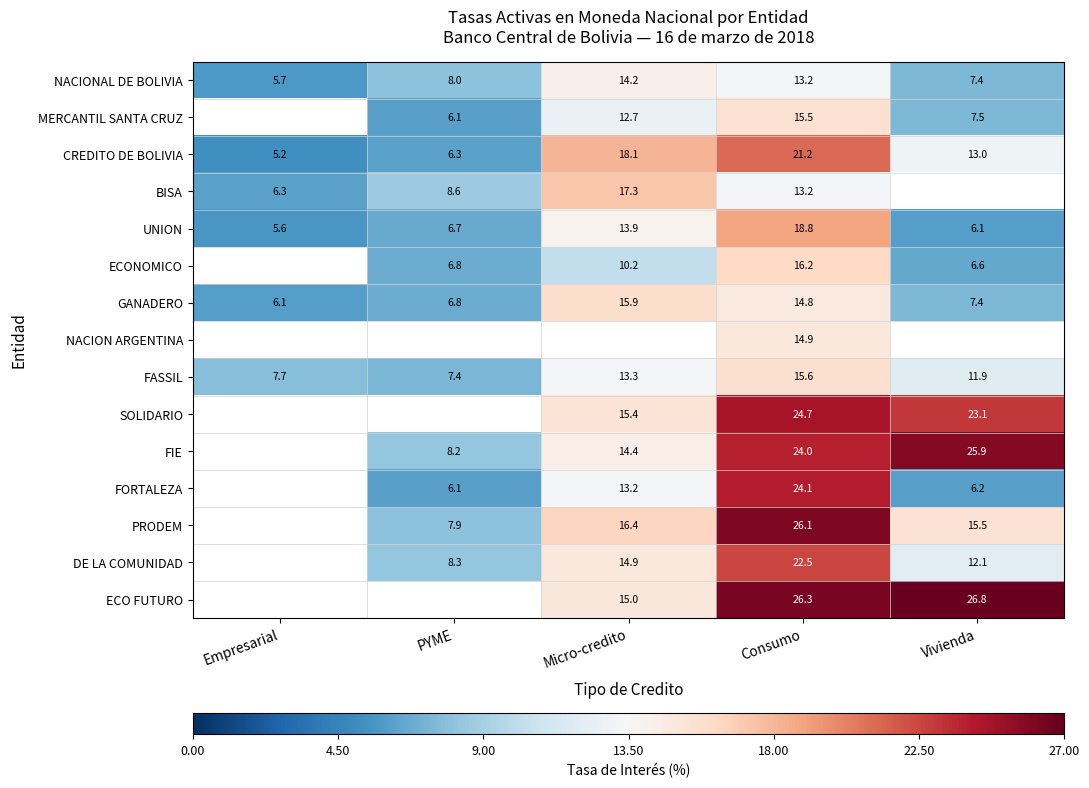

What is the difference between the NACIONAL DE BOLIVIA values at Consumo and Vivienda?

5.8